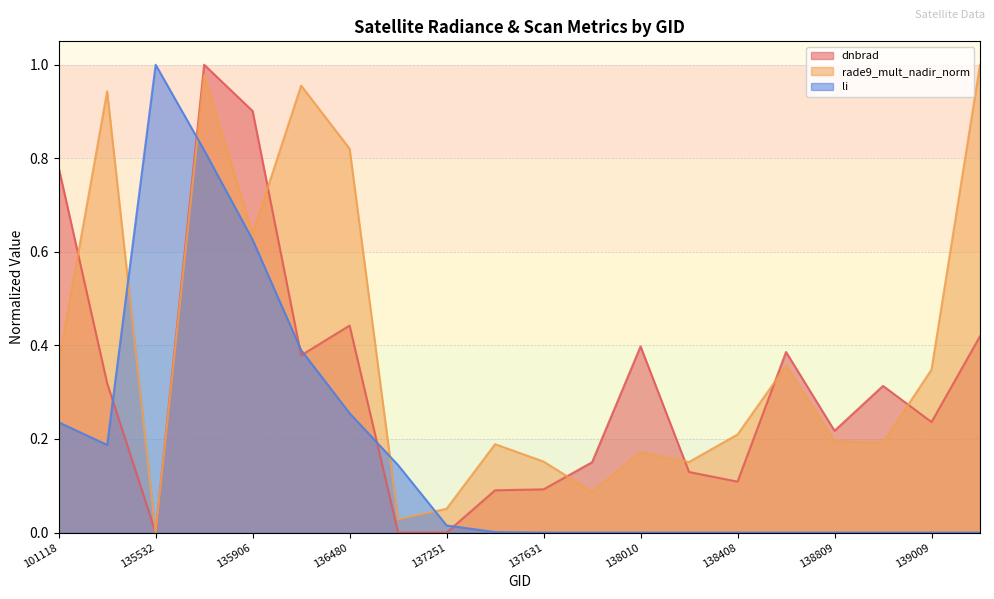

List the labels in order of dnbrad value, smallest first.

137251, 136672, 135532, 137442, 137631, 138408, 138022, 137822, 138809, 139009, 138994, 101251, 136295, 138796, 138010, 139783, 136480, 101118, 135906, 135717